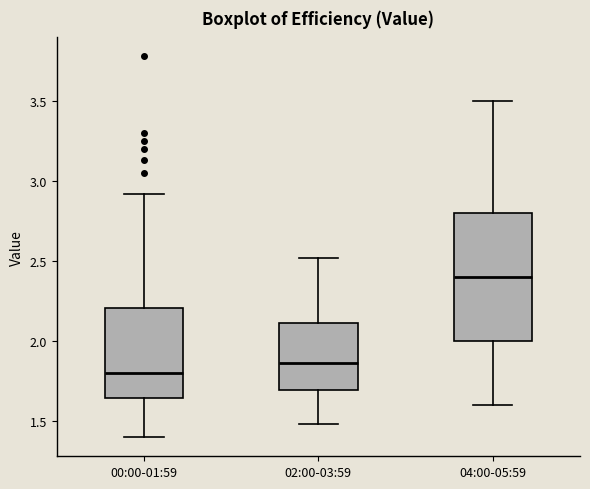

Reading left to right, transcribe this box plot: for each box, give where its median line is, the range the box spans, and where its two whiskers end, as read against the y-axis. The values are not printed on the chart, so give them approximately, as read against the axis.

00:00-01:59: median 1.80, box 1.65 to 2.20, whiskers 1.40 to 2.90
02:00-03:59: median 1.85, box 1.70 to 2.10, whiskers 1.50 to 2.50
04:00-05:59: median 2.40, box 2.00 to 2.80, whiskers 1.60 to 3.50